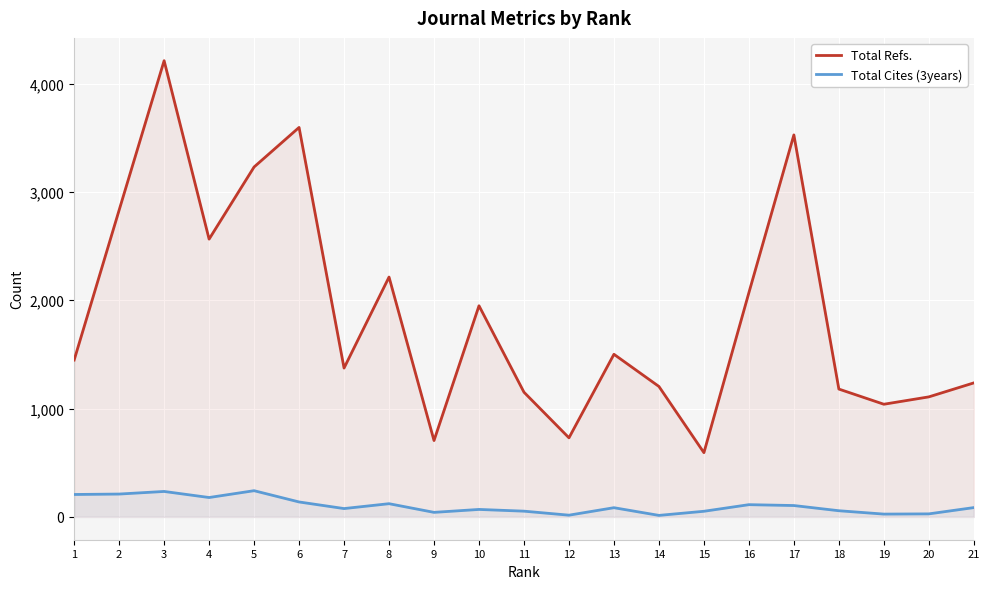

At which label does Total Refs. reach its minimum?

15